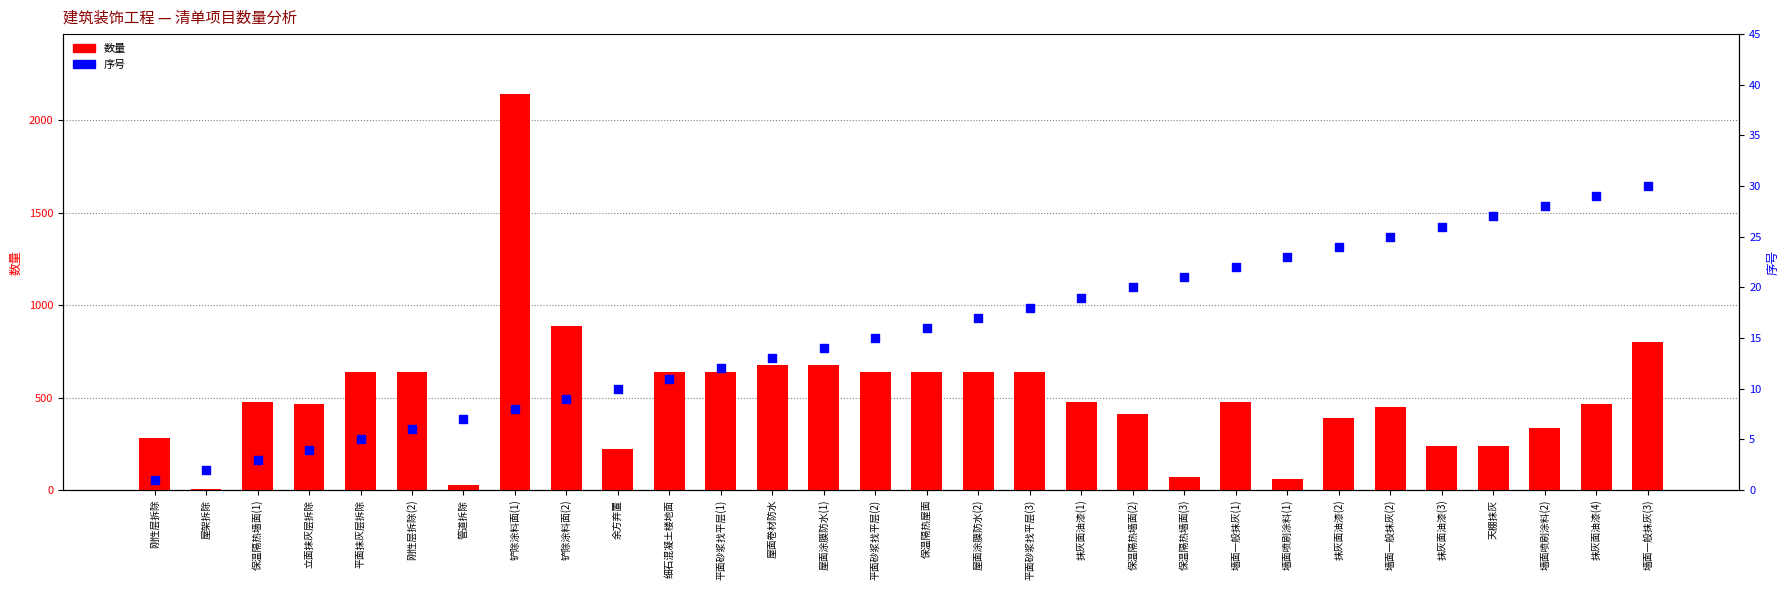

What are all the series names shown in the legend?

数量 (主轴), 序号 (副轴)